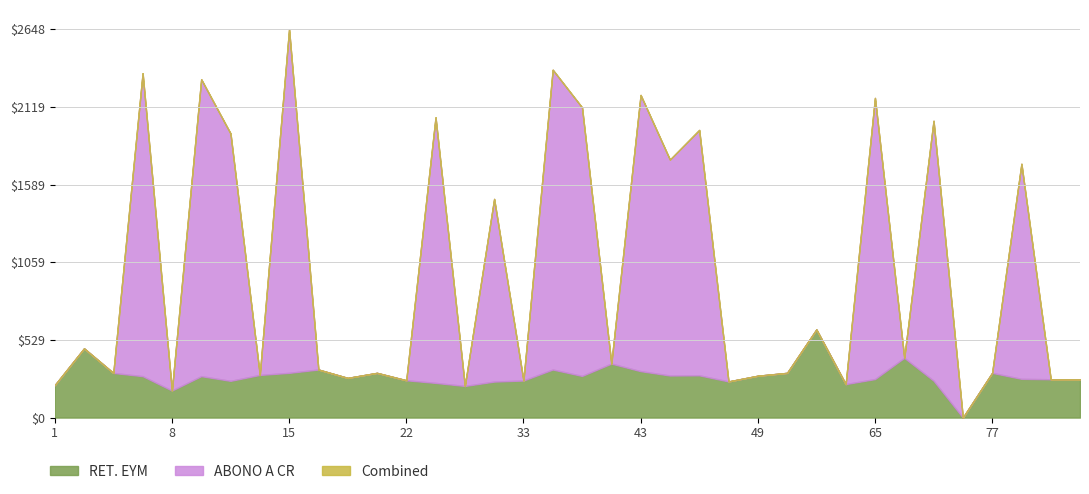

List the series in order of their overall mean, lowest first.

RET. EYM, ABONO A CR, Combined